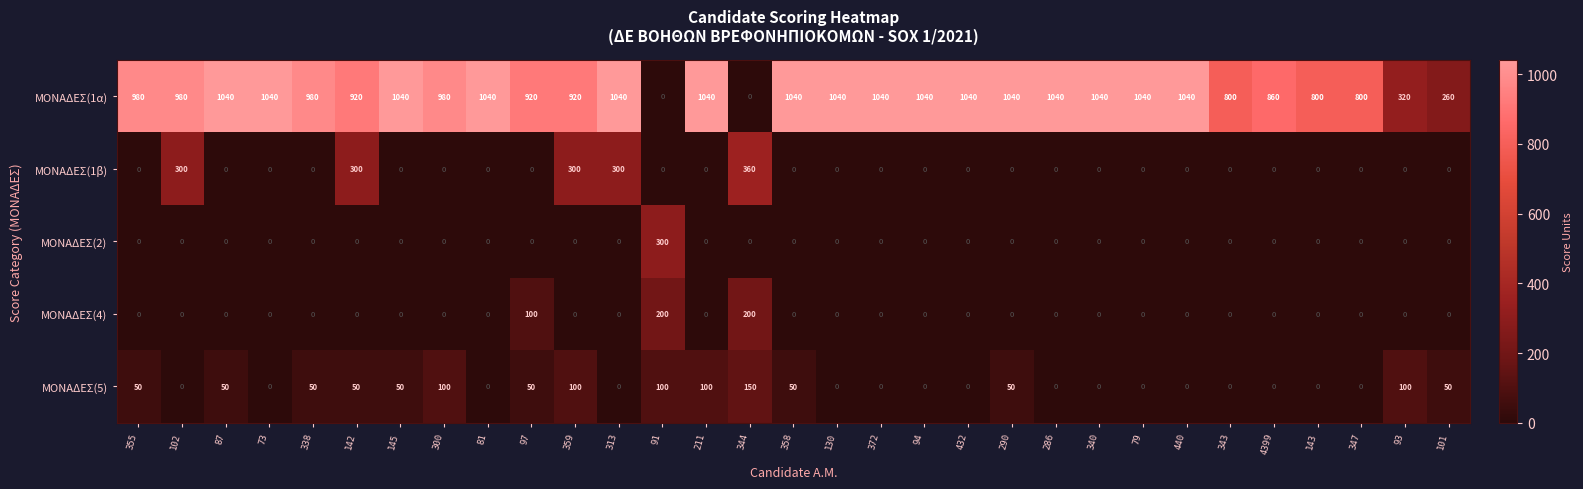

How many categories are shown in the chart?

31